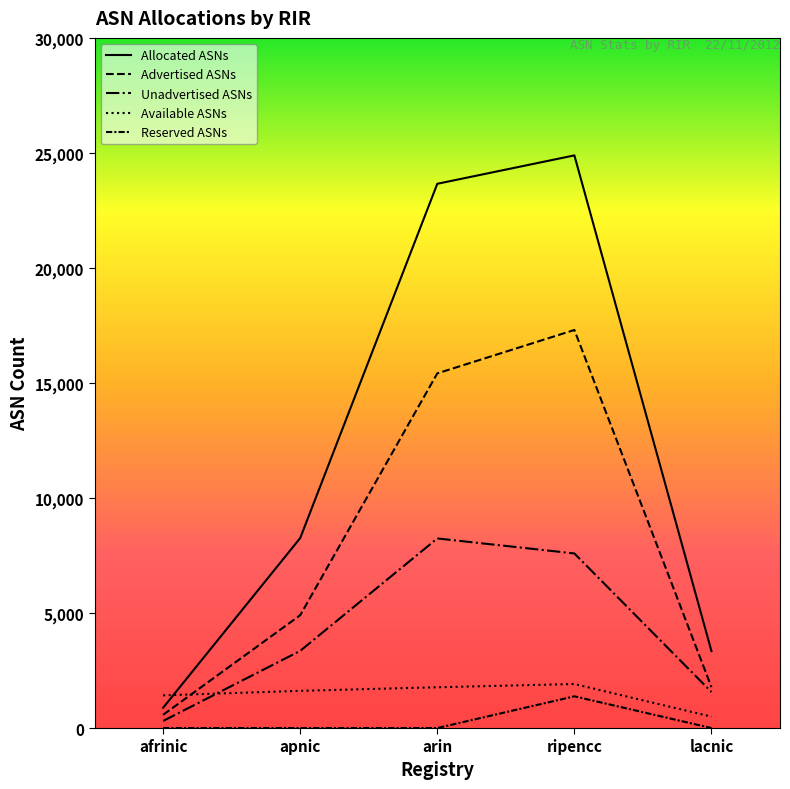

How many intersections are there between Available ASNs and Unadvertised ASNs?

1